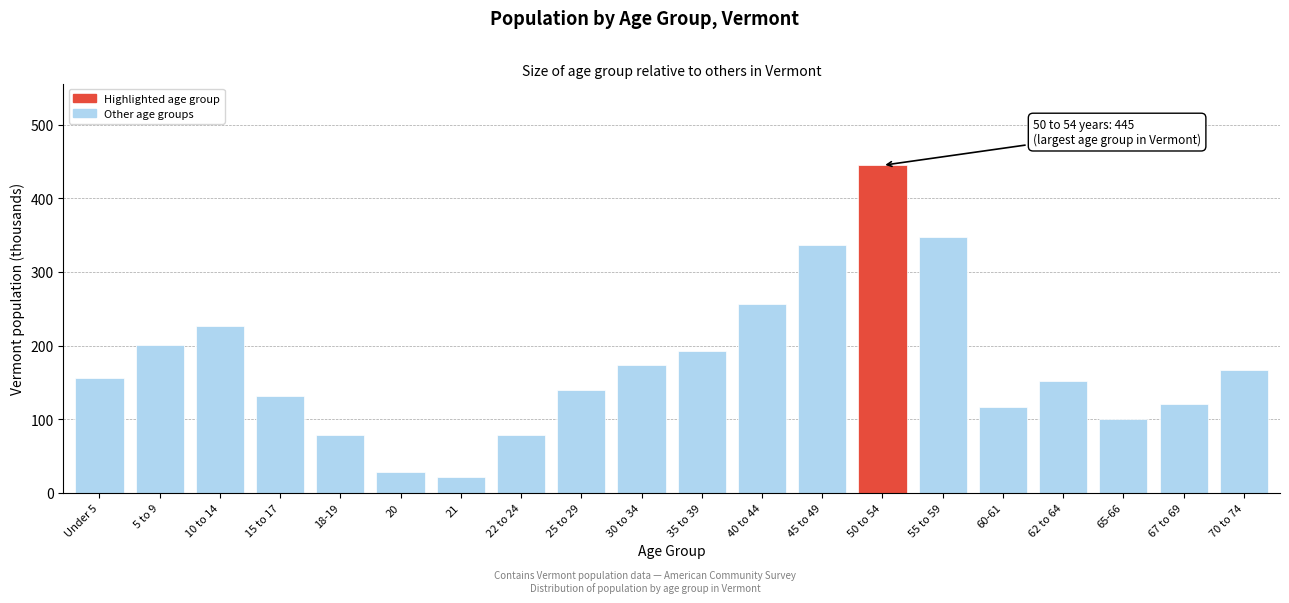

What is the ratio of the value at 30 to 34 to the value at 20?

6.2